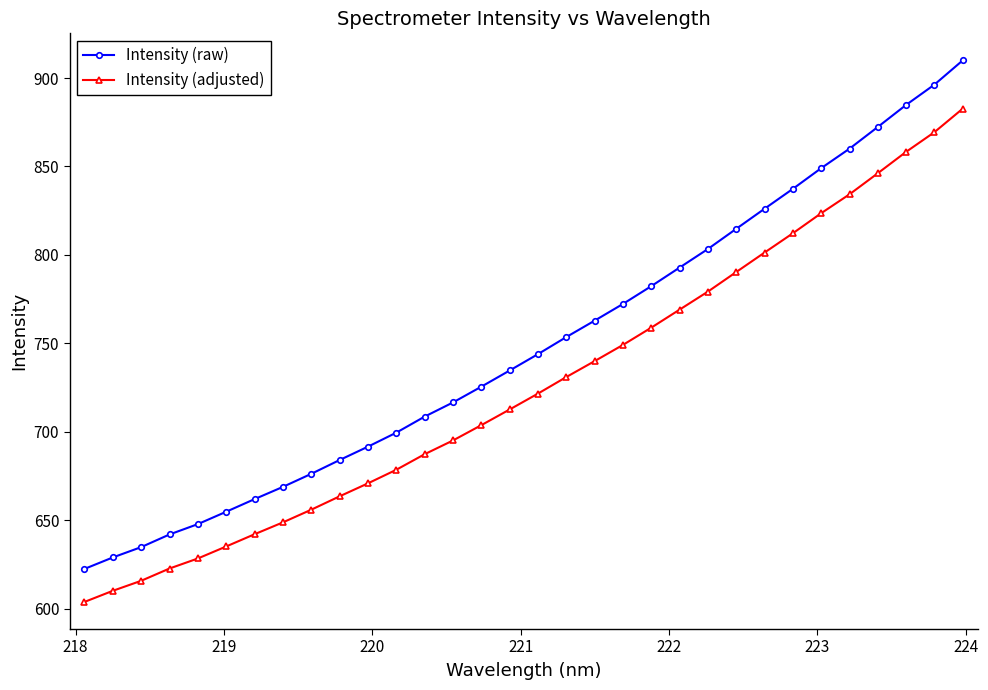

List the series in order of their overall mean, lowest first.

Intensity (adjusted), Intensity (raw)